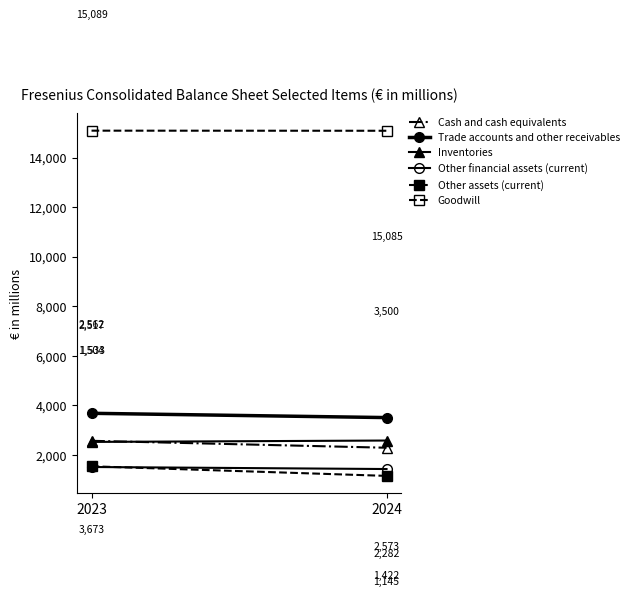

Which series has the widest spread of values?

Other assets (current)